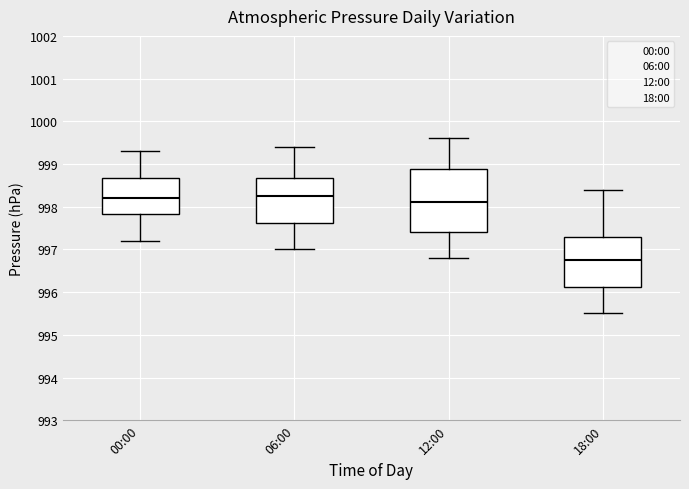

Reading left to right, read every box against the y-axis: the position of its median line, the range the box covers, and the ends of its whiskers. The values are not printed on the chart, so give them approximately, as read against the axis.

00:00: median 998.2, box 997.8 to 998.7, whiskers 997.2 to 999.3
06:00: median 998.3, box 997.6 to 998.7, whiskers 997.0 to 999.4
12:00: median 998.1, box 997.4 to 998.9, whiskers 996.8 to 999.6
18:00: median 996.8, box 996.1 to 997.3, whiskers 995.5 to 998.4